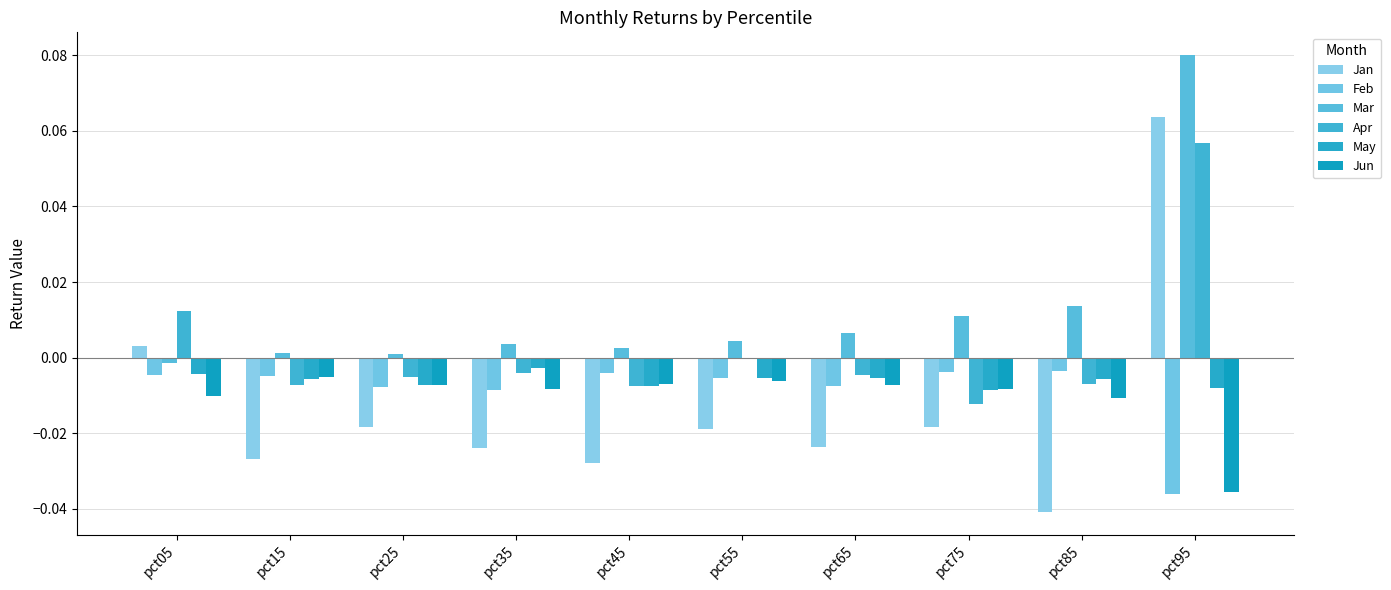

Are the bars grouped side by side (vs. stacked)?

Yes